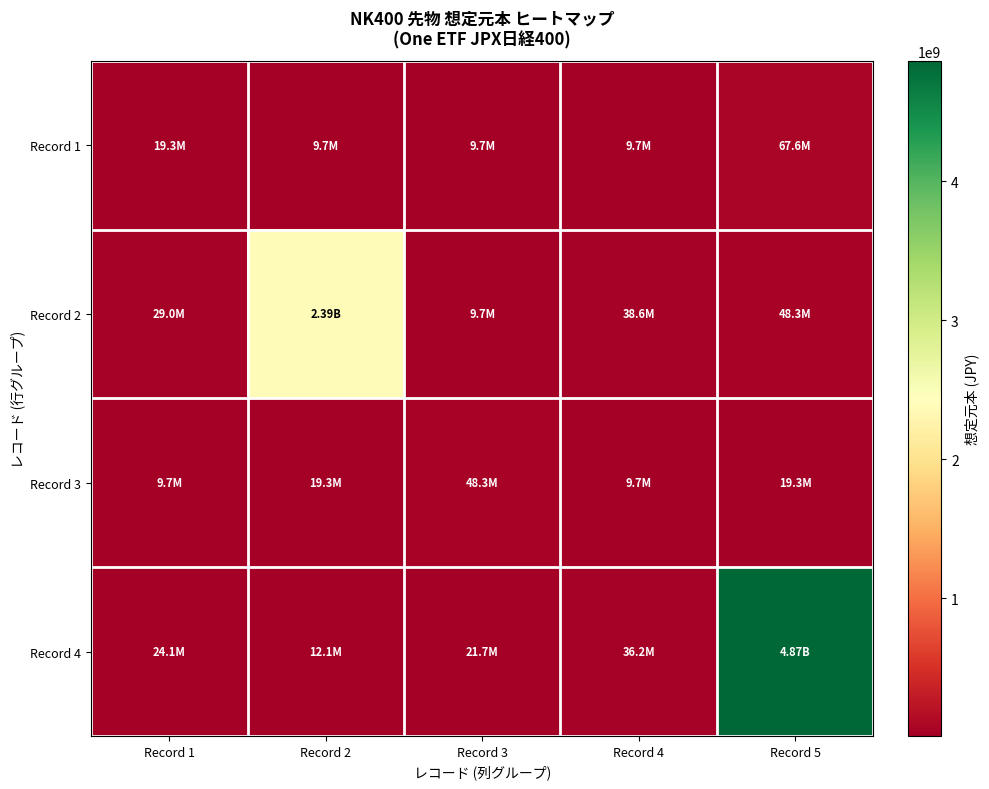

Reading left to right, list all the values displayed in this chart.

Record 1: Record 1=19308000	Record 2=9654000	Record 3=9654000	Record 4=9654000	Record 5=67578000
Record 2: Record 1=28962000	Record 2=2389365000	Record 3=9654000	Record 4=38616000	Record 5=48270000
Record 3: Record 1=9654000	Record 2=19308000	Record 3=48270000	Record 4=9654000	Record 5=19308000
Record 4: Record 1=24135000	Record 2=12067500	Record 3=21721500	Record 4=36202500	Record 5=4868029500